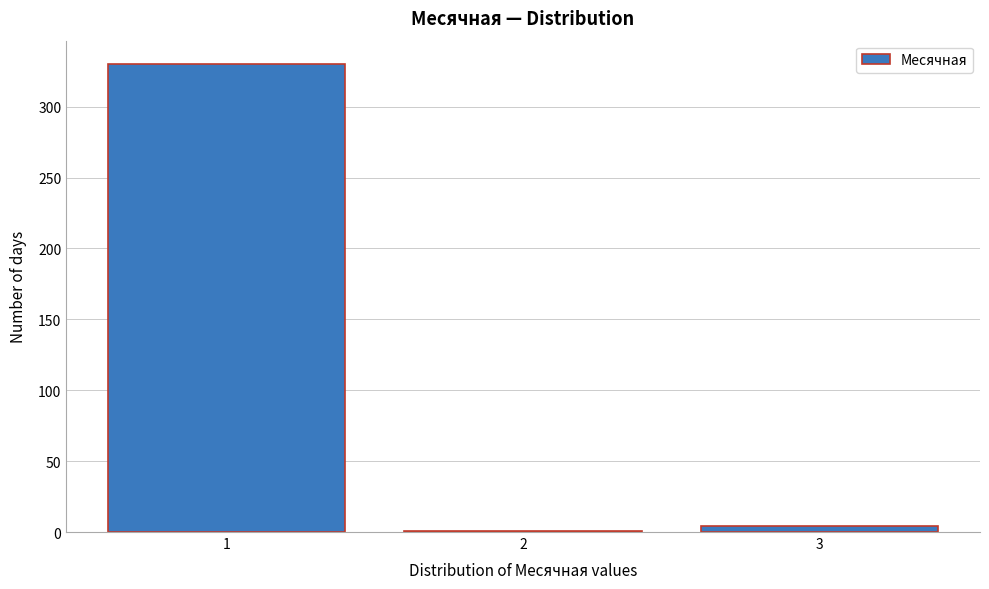

Reading left to right, transcribe all the data shown in this chart.

1=330	2=1	3=4